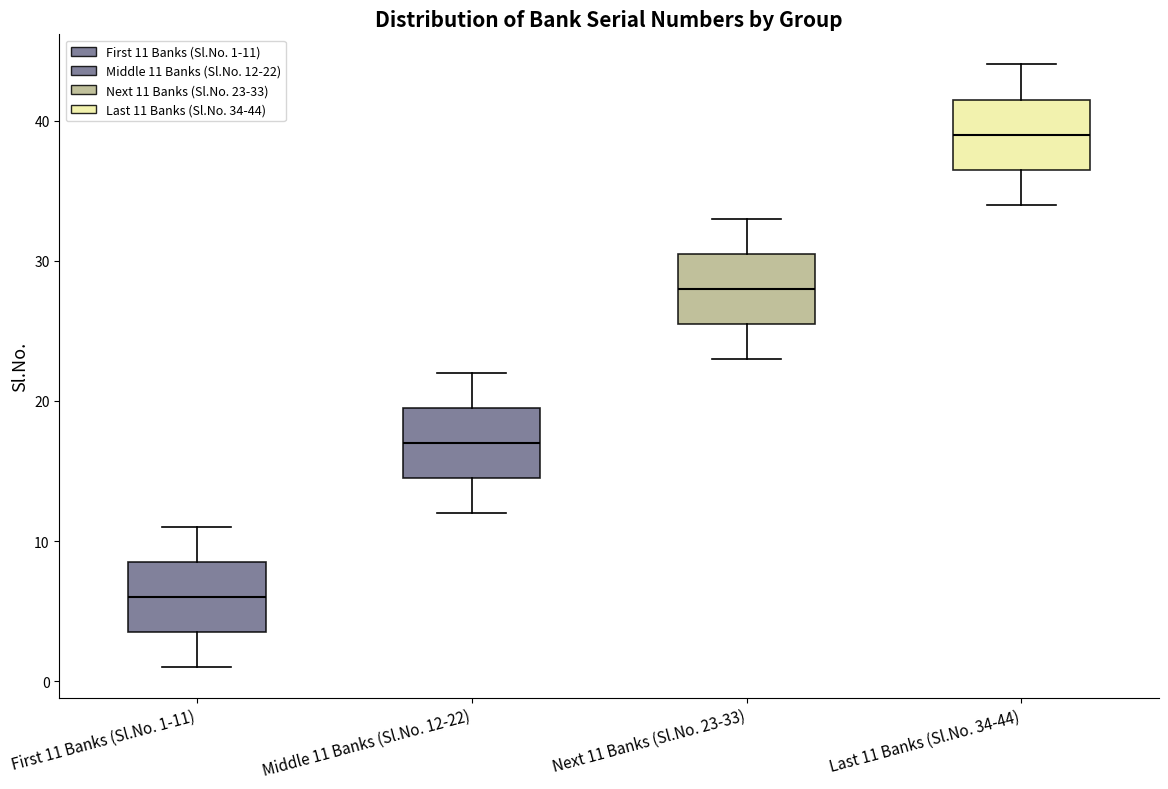

Reading left to right, transcribe this box plot: for each box, give where its median line is, the range the box spans, and where its two whiskers end, as read against the y-axis. The values are not printed on the chart, so give them approximately, as read against the axis.

First 11 Banks (Sl.No. 1-11): median 6, box 4 to 9, whiskers 1 to 11
Middle 11 Banks (Sl.No. 12-22): median 17, box 15 to 20, whiskers 12 to 22
Next 11 Banks (Sl.No. 23-33): median 28, box 26 to 31, whiskers 23 to 33
Last 11 Banks (Sl.No. 34-44): median 39, box 37 to 42, whiskers 34 to 44